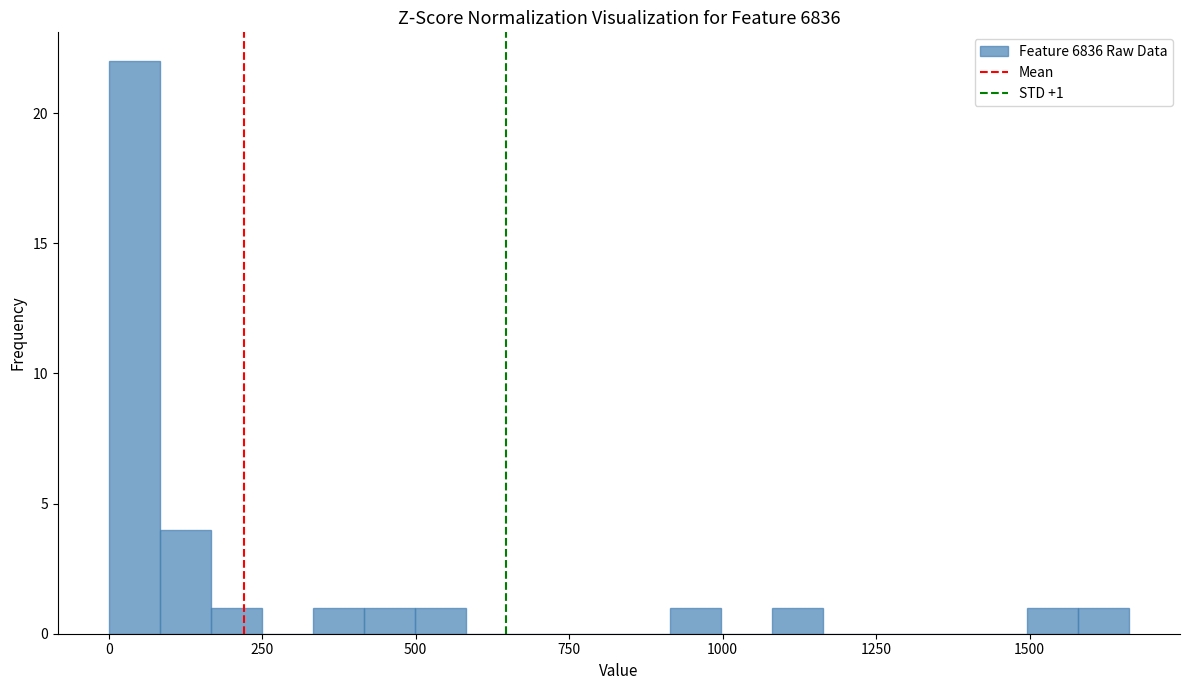

Read against the x-axis, roughly where is the centre of the tallest bar?

50